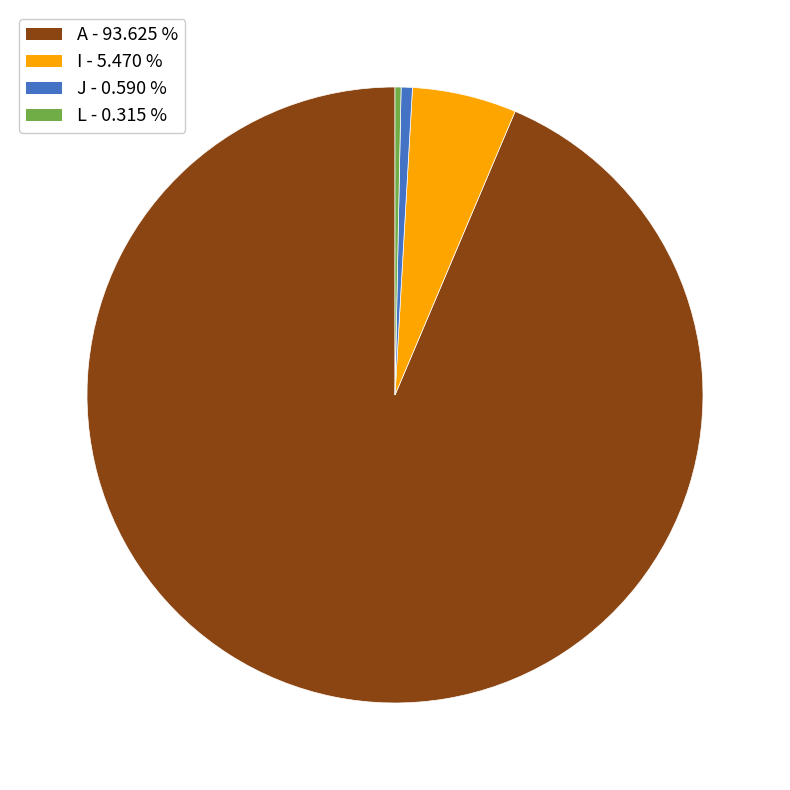

True or false: A accounts for 79% of the total.

False